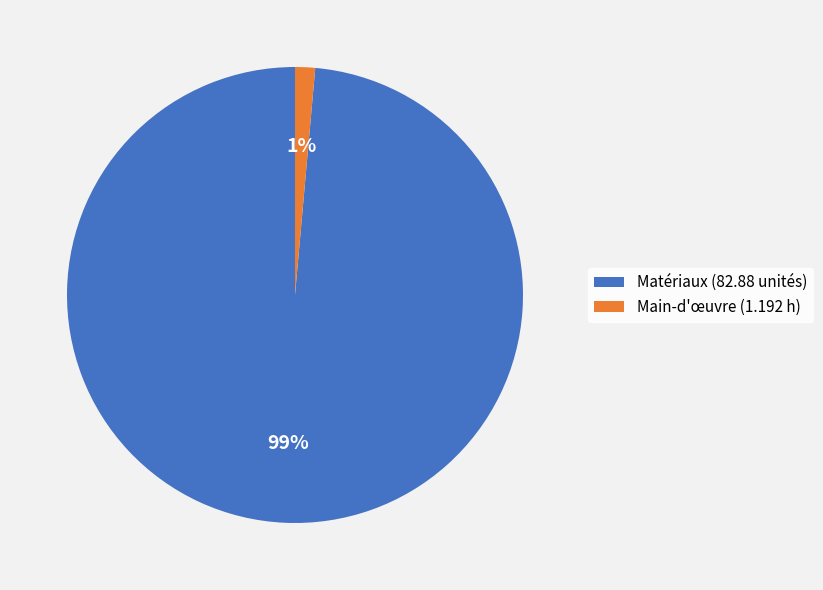

Which category has the smallest portion of the pie?

Main-d'œuvre (1.192 h)